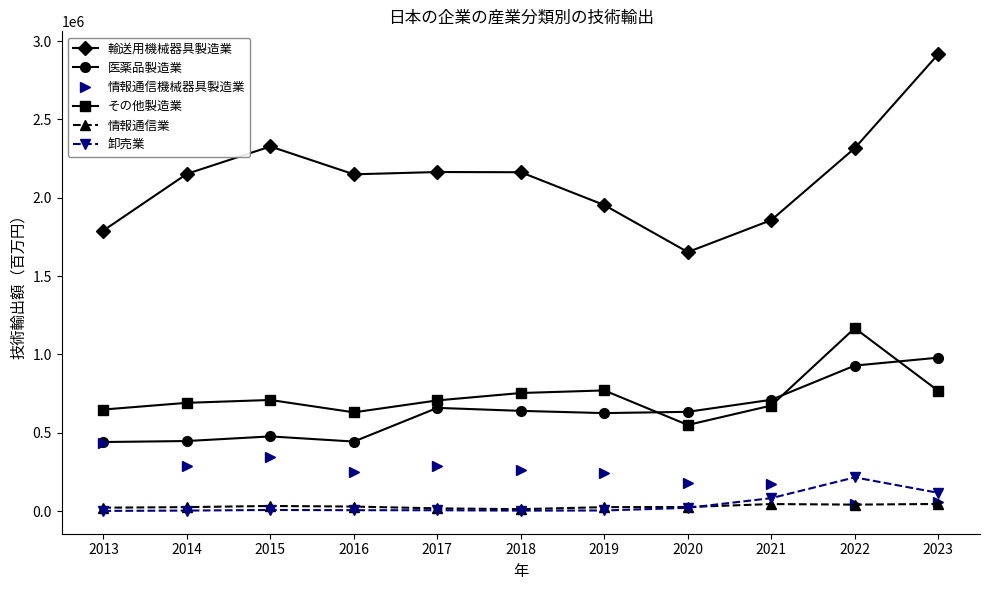

Where is the first local maximum for 医薬品製造業?

2015